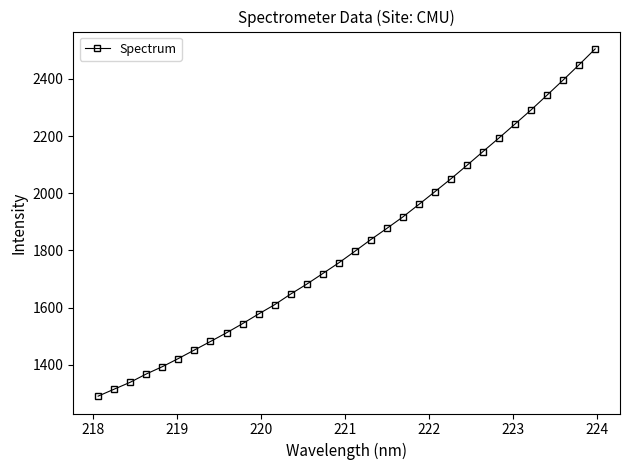

What is the greatest value displayed?

2505.3